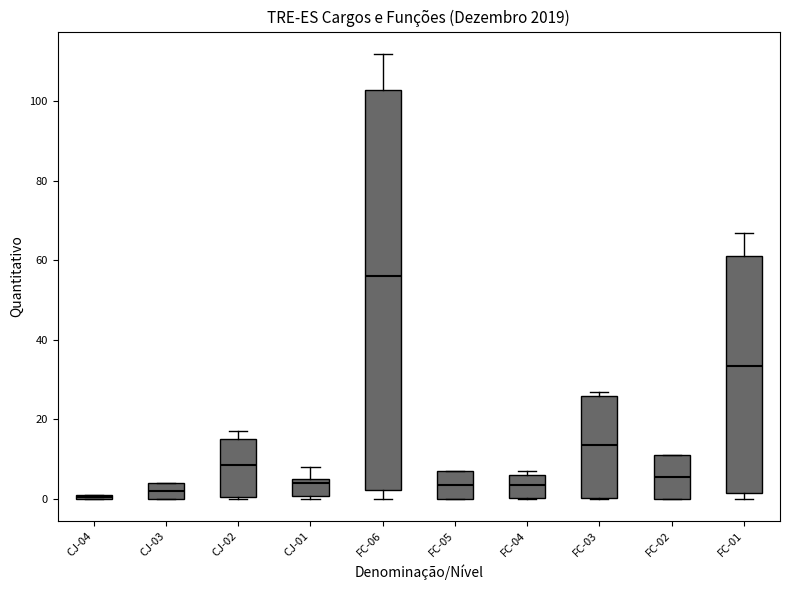

Which box is the tallest, from its lower edge to its upper edge?

FC-06